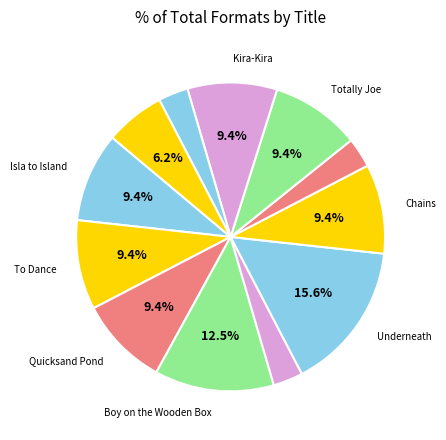

Count the number of slices in the pie.

12